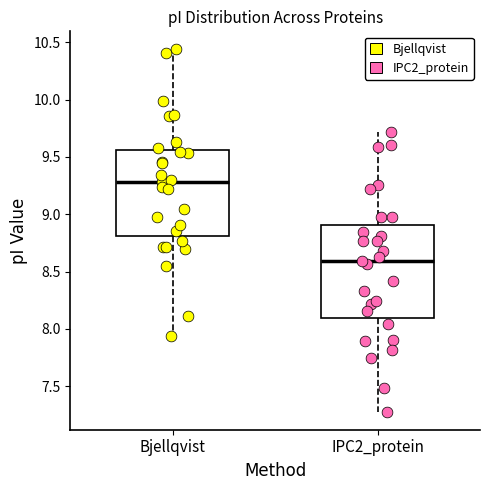

Which box is the tallest, from its lower edge to its upper edge?

IPC2_protein